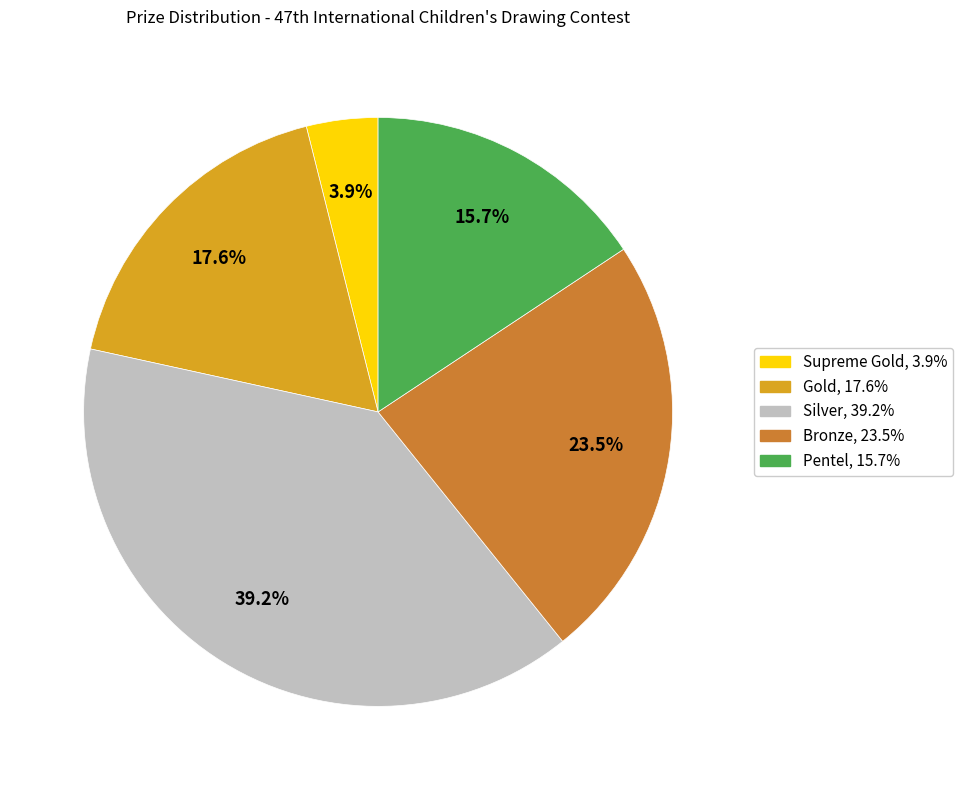

Is Supreme Gold the majority of the pie?

No